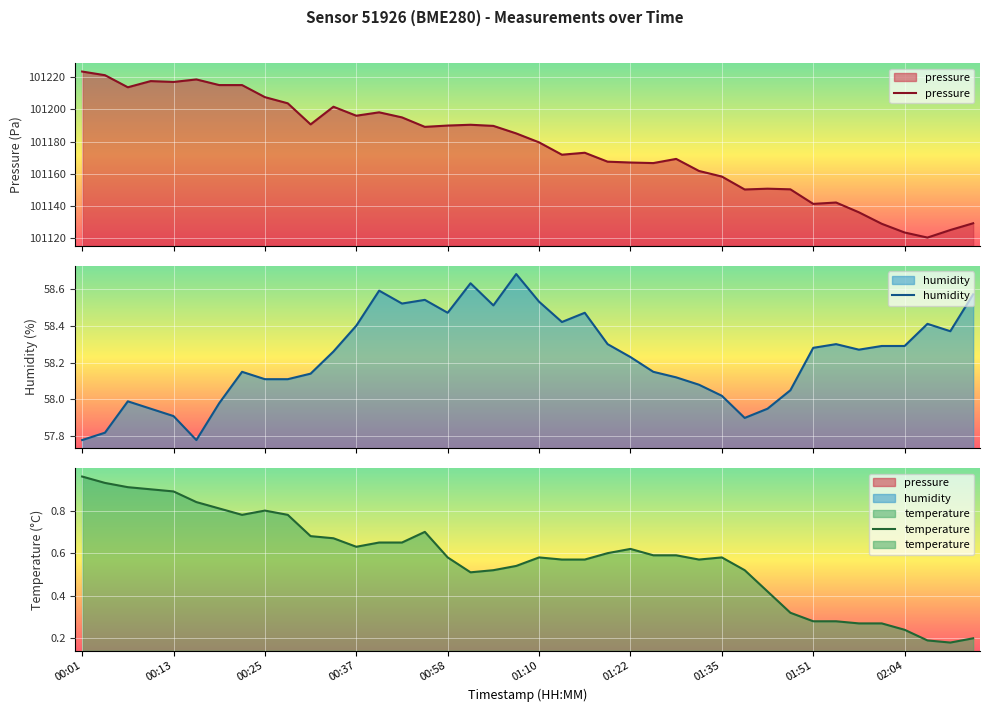

Is the value of temperature at 02:04 greater than the value of humidity at 01:51?

No